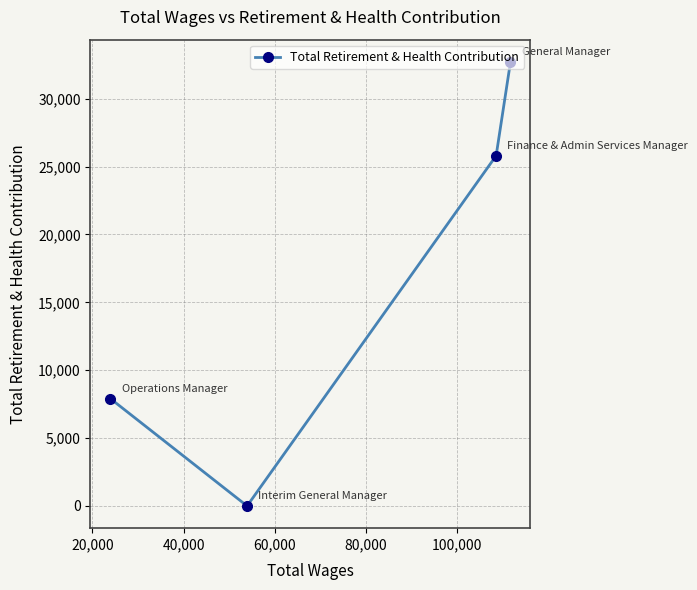

What is the sum of all values?

66416